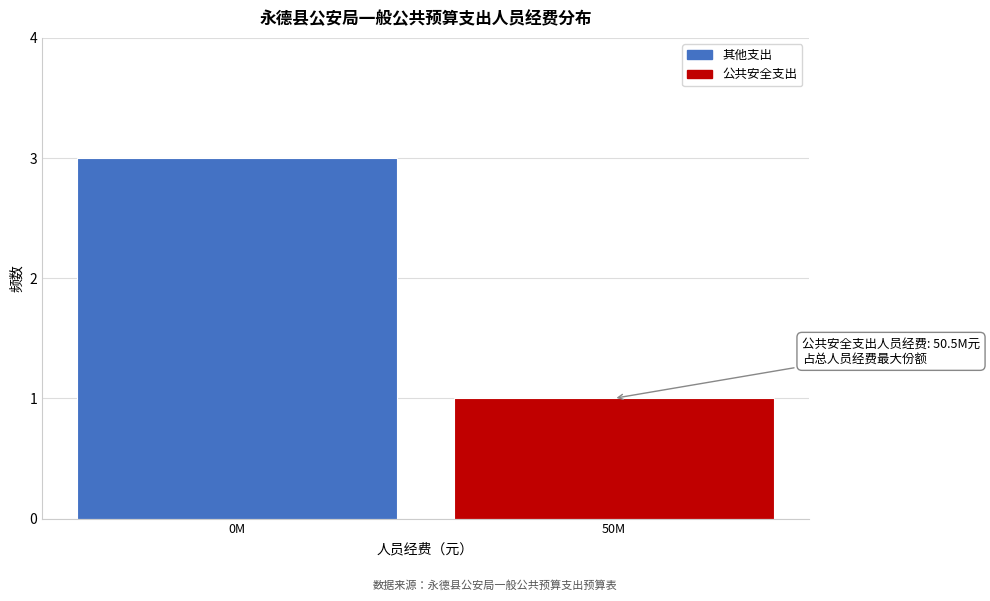

Reading left to right, what are all the values shown in this chart?

3	1